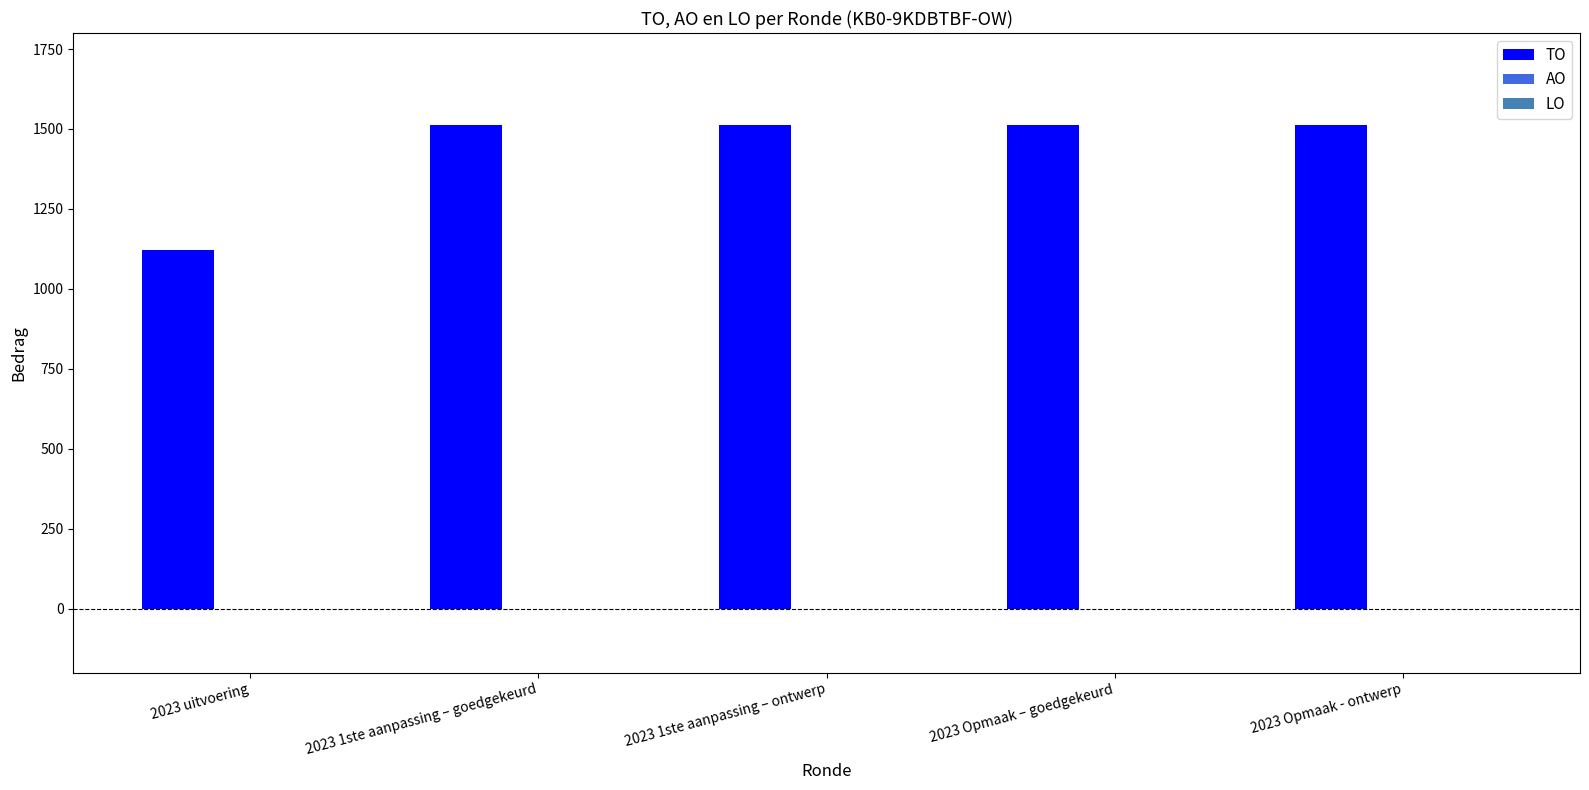

How many distinct data groups are displayed?

1